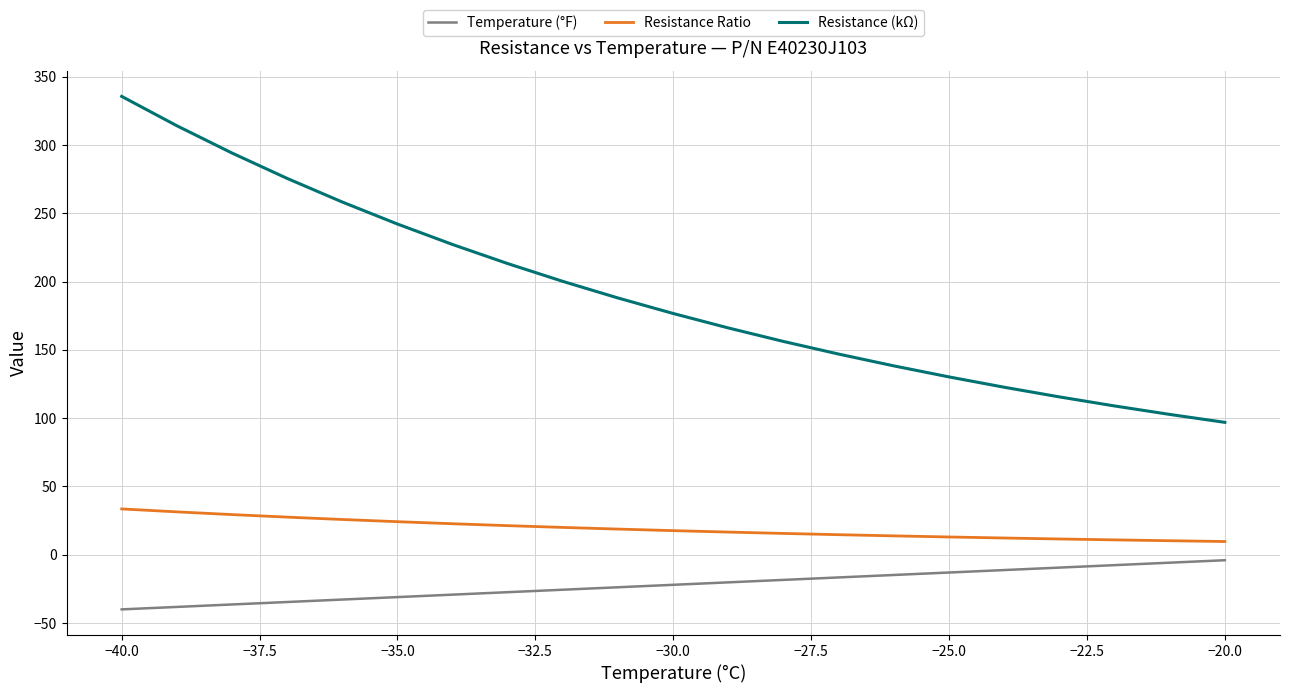

List the series in order of their overall mean, lowest first.

Temperature (°F), Resistance Ratio, Resistance (kΩ)